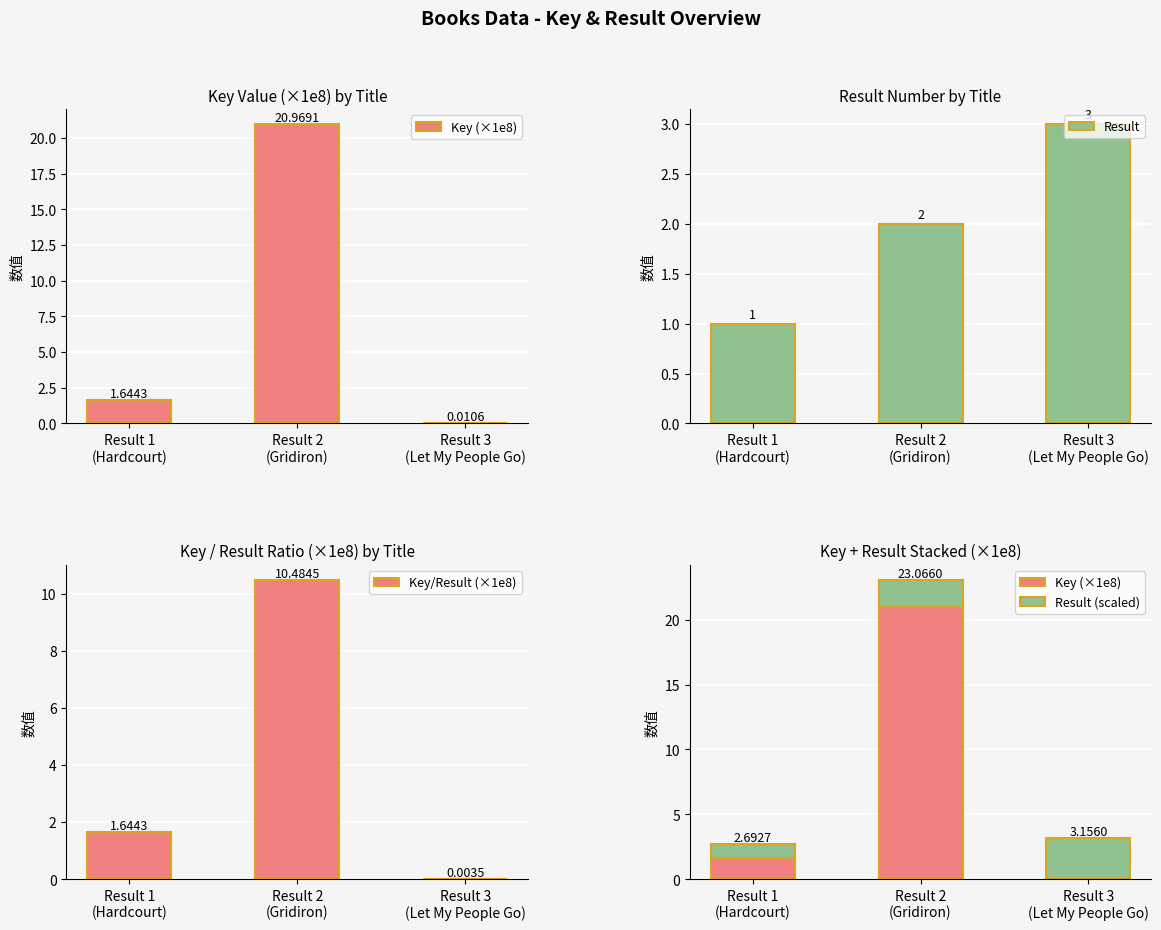

What position from the right is Result 3
(Let My People Go)?

1